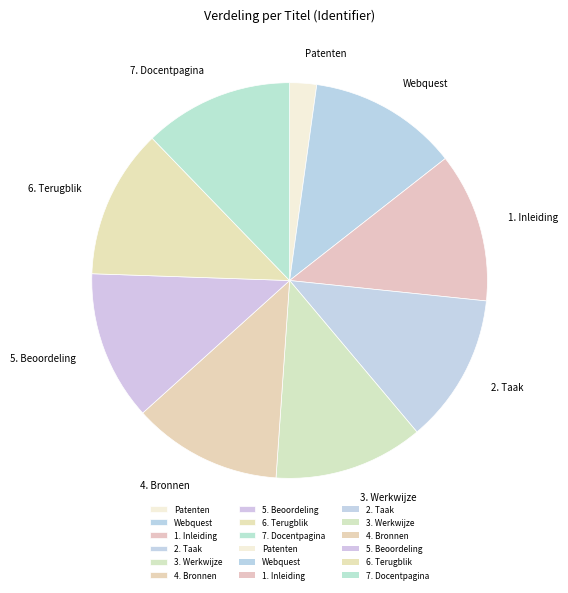

What is the smallest slice in the pie chart?

Patenten